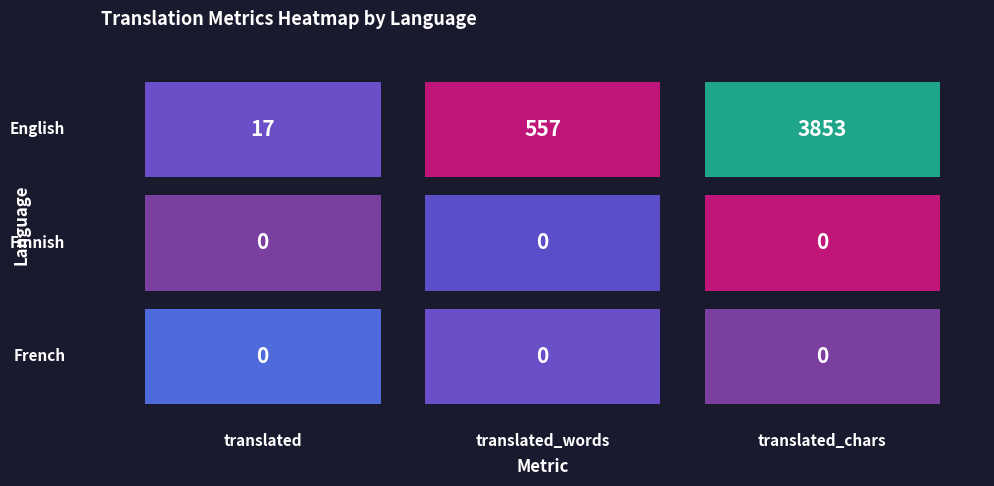

Where is Finnish nearest to the value 0?

translated